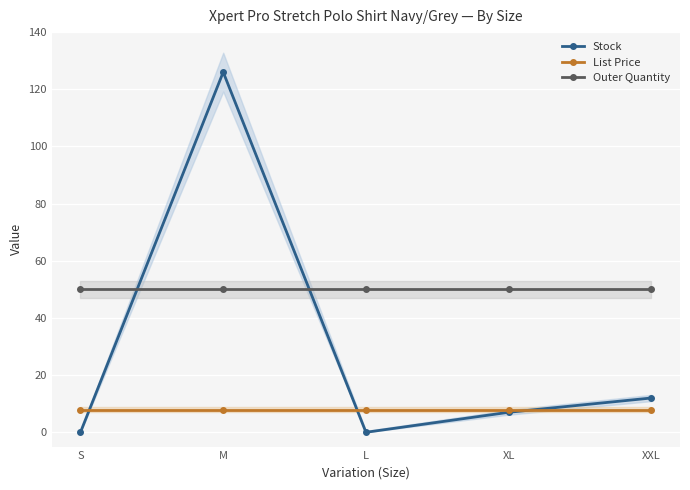

How many series are shown in this chart?

3